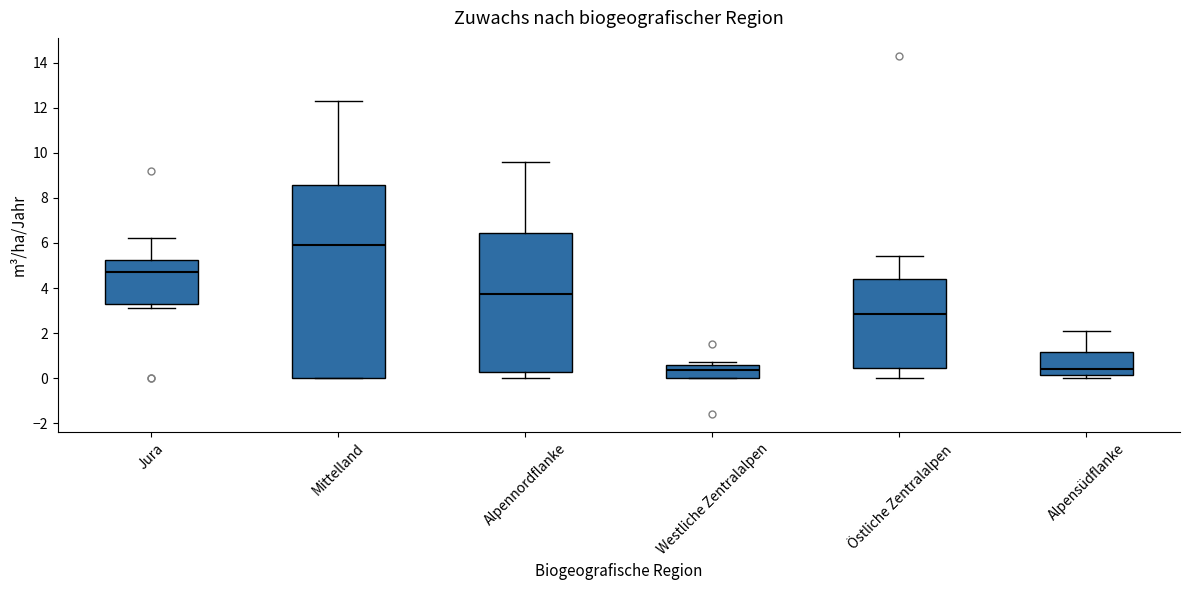

Reading left to right, transcribe this box plot: for each box, give where its median line is, the range the box spans, and where its two whiskers end, as read against the y-axis. The values are not printed on the chart, so give them approximately, as read against the axis.

Jura: median 4.8, box 3.2 to 5.2, whiskers 3.2 (just below the box's lower edge) to 6.2
Mittelland: median 6.0, box 0.0 to 8.6, whiskers 0.0 to 12.4
Alpennordflanke: median 3.8, box 0.2 to 6.4, whiskers 0.0 to 9.6
Westliche Zentralalpen: median 0.4, box 0.0 to 0.6, whiskers 0.0 to 0.8
Östliche Zentralalpen: median 2.8, box 0.4 to 4.4, whiskers 0.0 to 5.4
Alpensüdflanke: median 0.4, box 0.2 to 1.2, whiskers 0.0 to 2.2